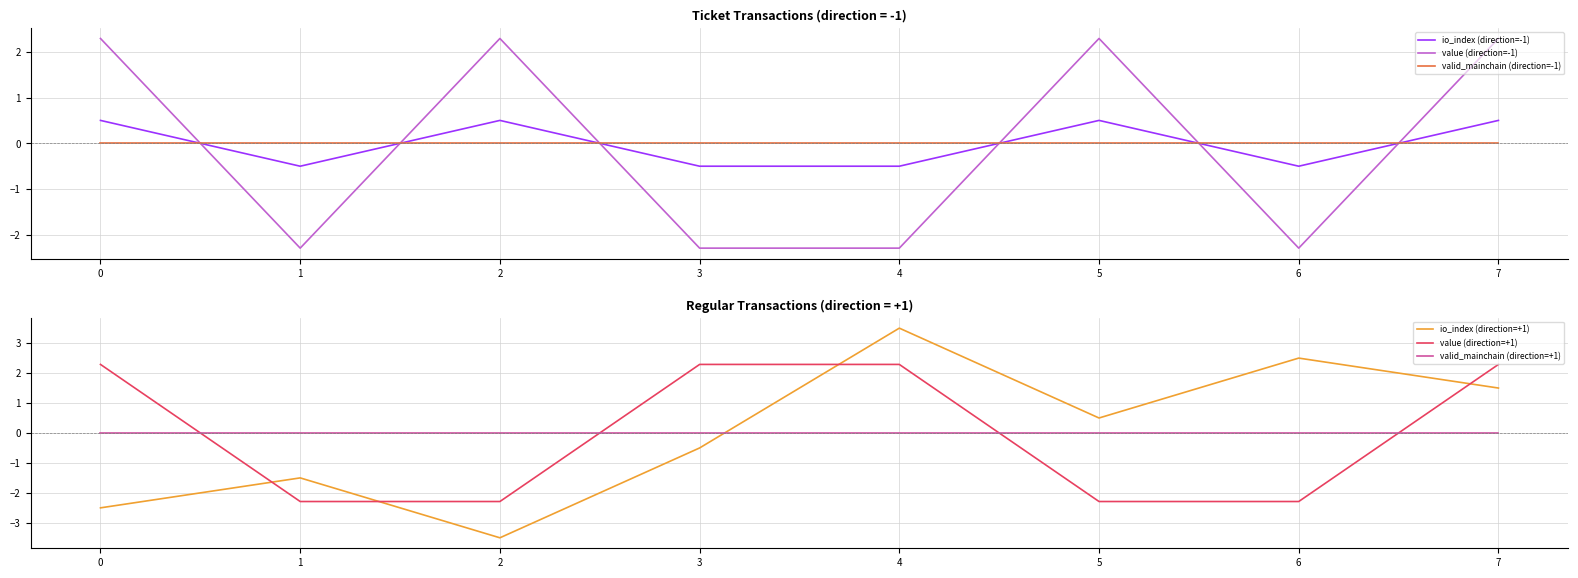

True or false: io_index (direction=+1) has a value of -0.7 at 3.

False